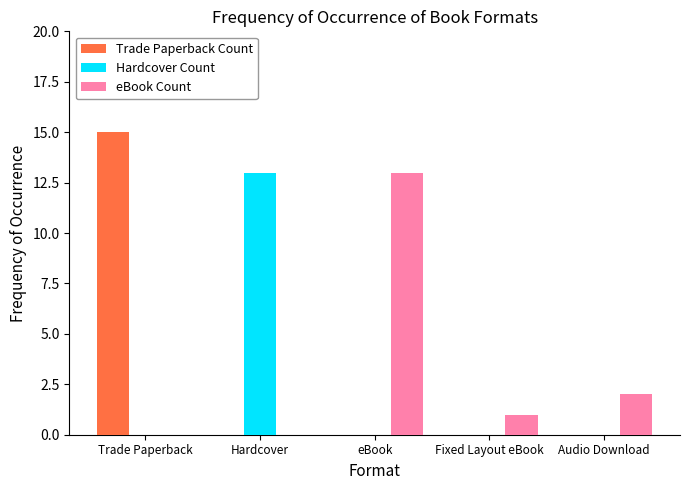

Between Trade Paperback and eBook, which series saw the biggest shift?

Trade Paperback Count